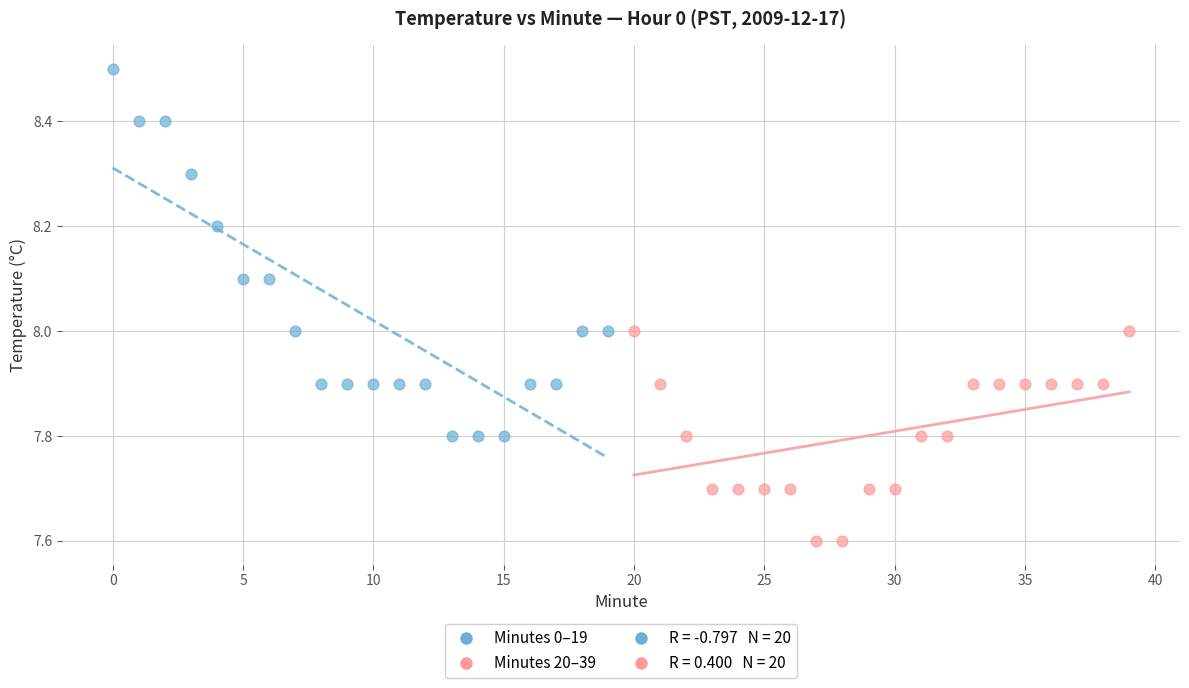

Which series reaches the maximum Y coordinate?

Minutes 0–19